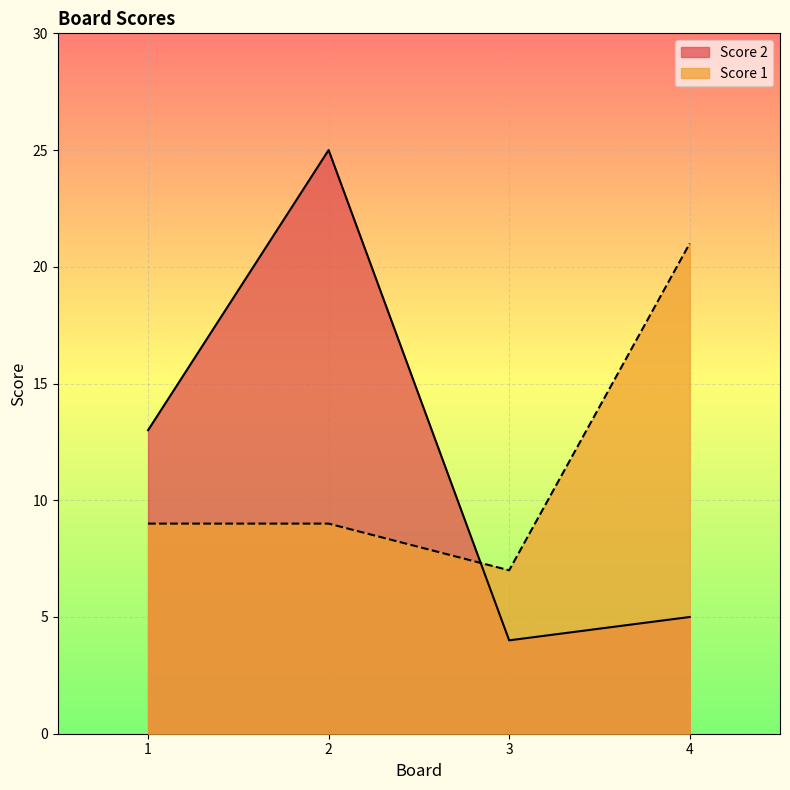

What is the value of the Score 2 point at the 3rd from the left?

4